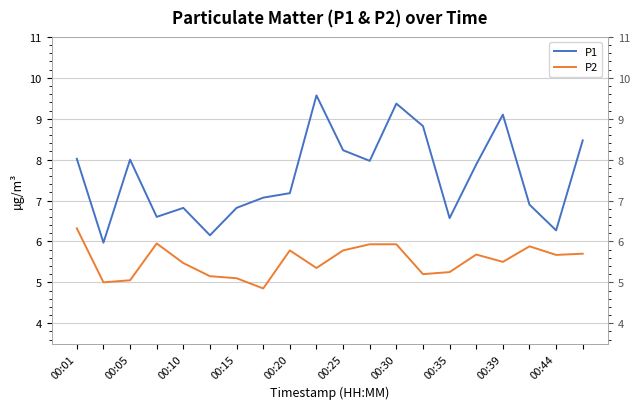

True or false: P2 and P1 cross at least once.

False